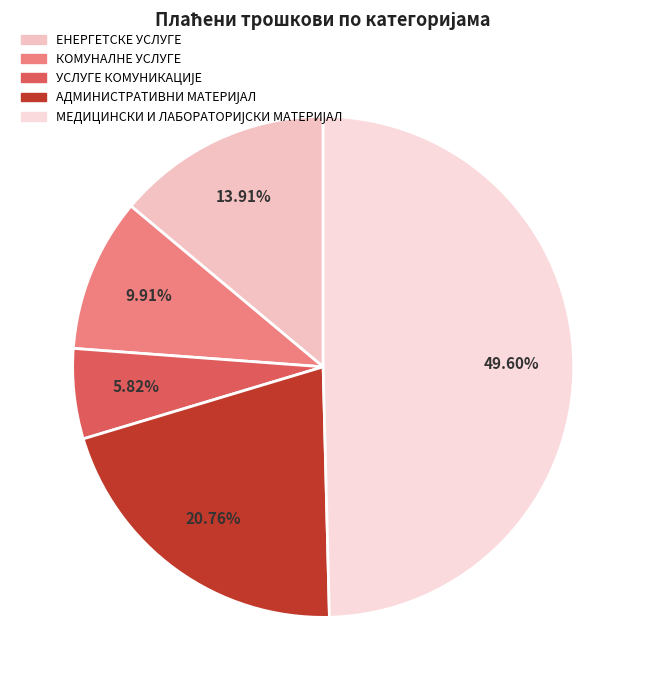

What is the change in value from КОМУНАЛНЕ УСЛУГЕ to МЕДИЦИНСКИ И ЛАБОРАТОРИЈСКИ МАТЕРИЈАЛ?

+389776.2